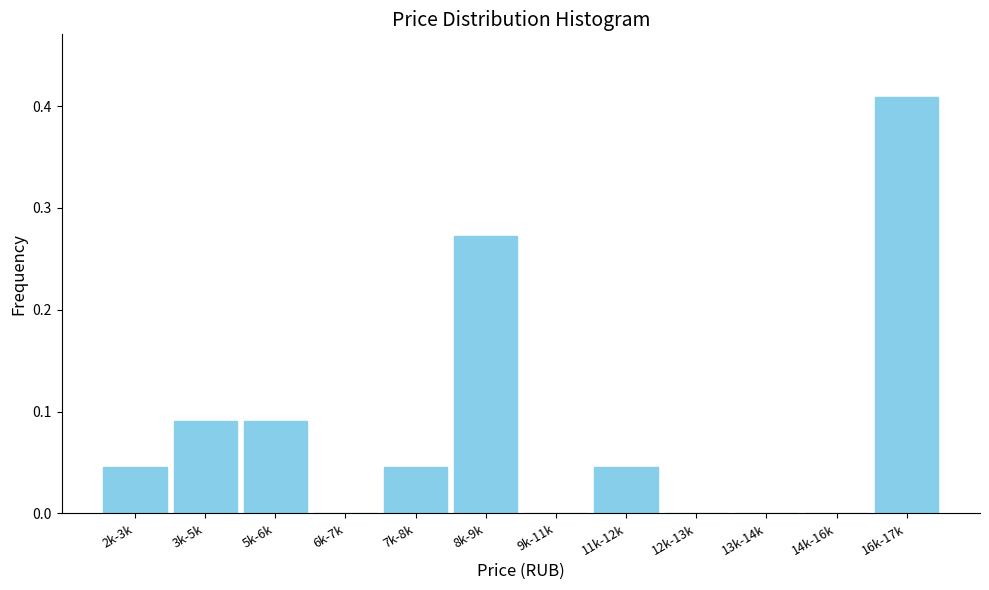

Is it true that the value at 7k-8k is 0.1?

False